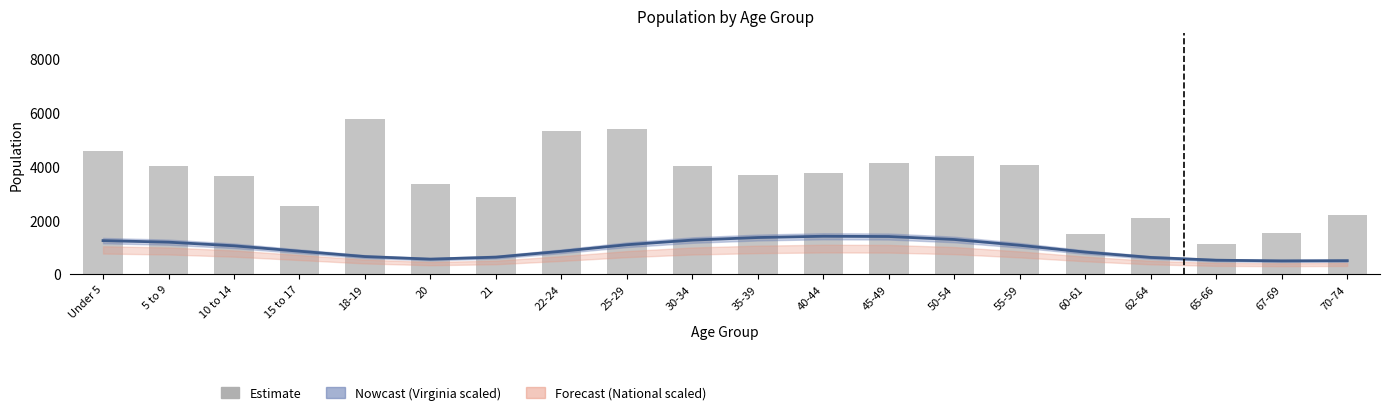

What is the sum of the Lynchburg city values at 70-74 and 5 to 9?

6223.0